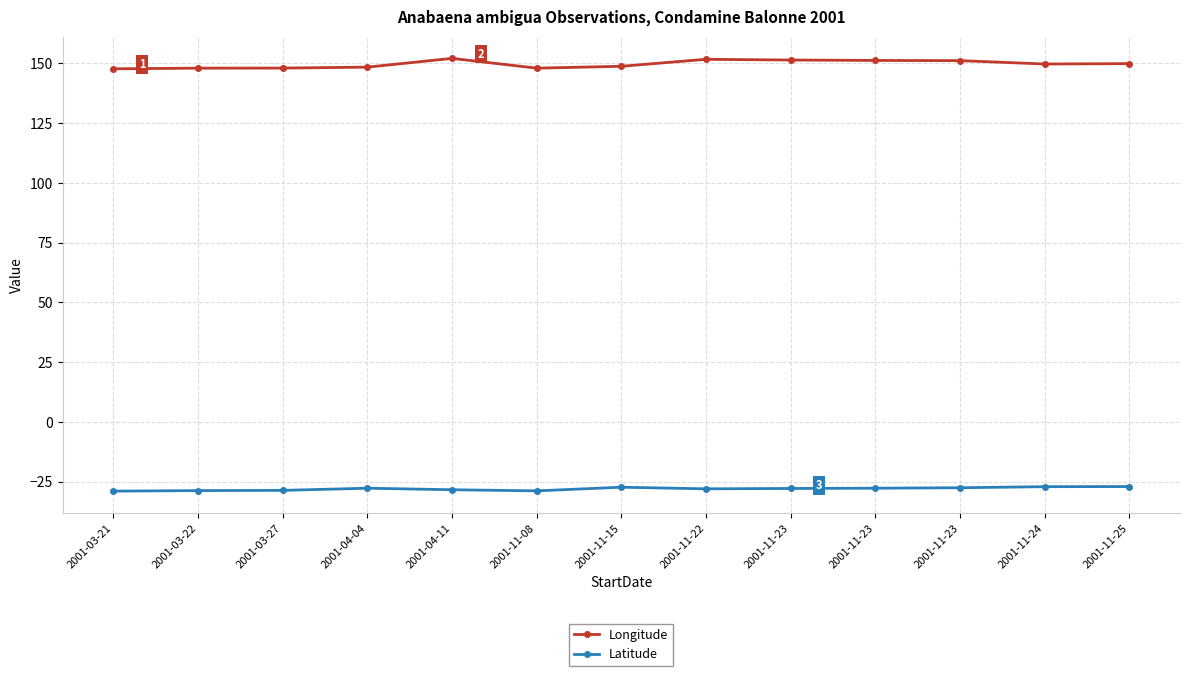

Does the chart have visible grid lines?

Yes